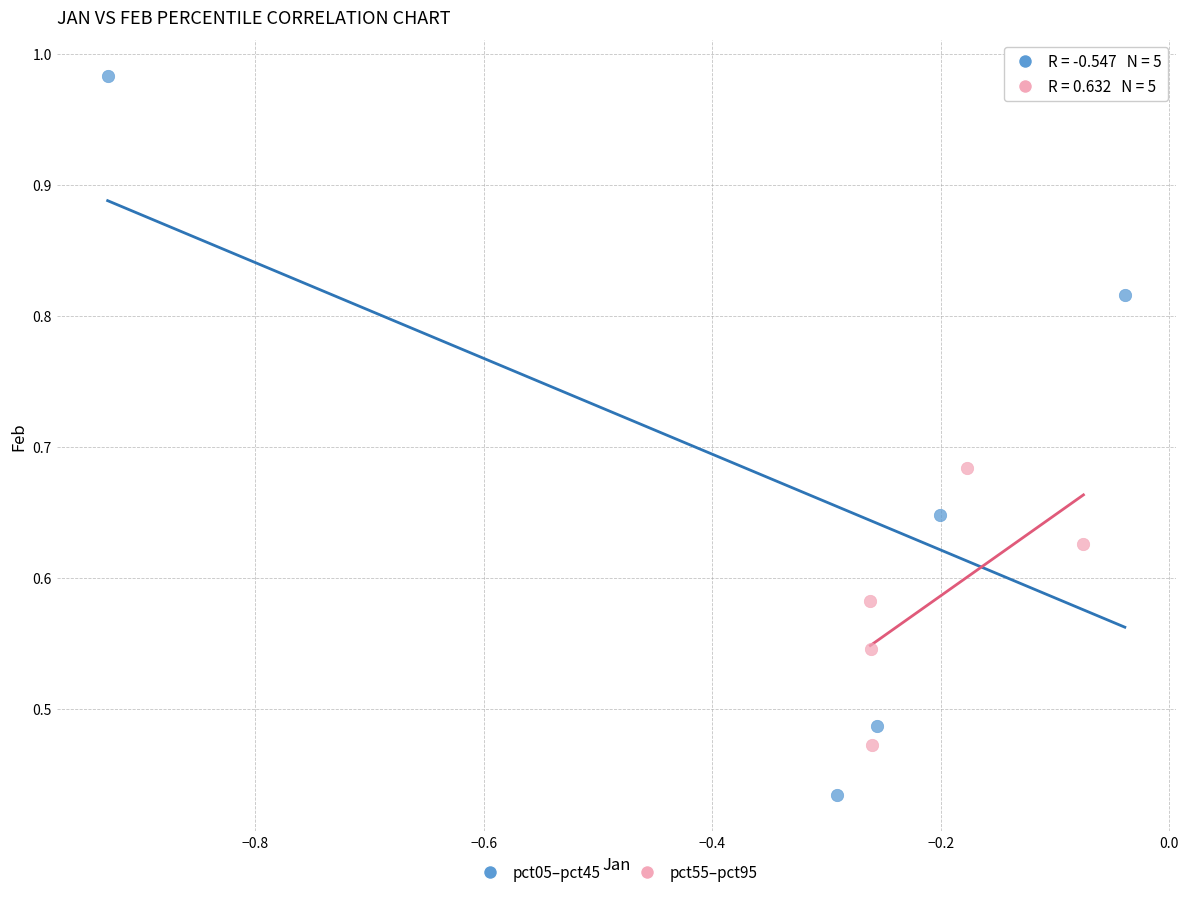

Which series has the largest Y range (max minus min)?

pct05–pct45